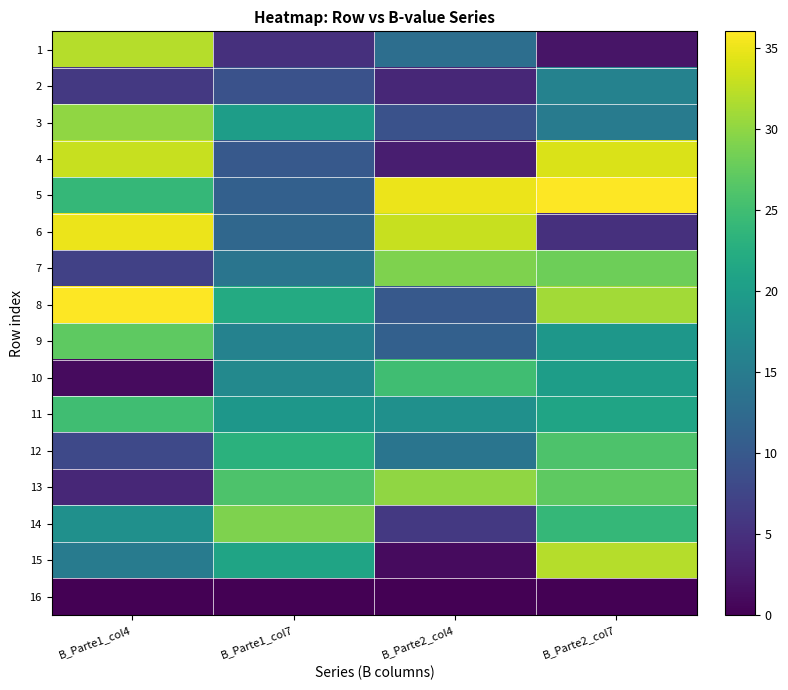

Count the number of data series in this chart.

16